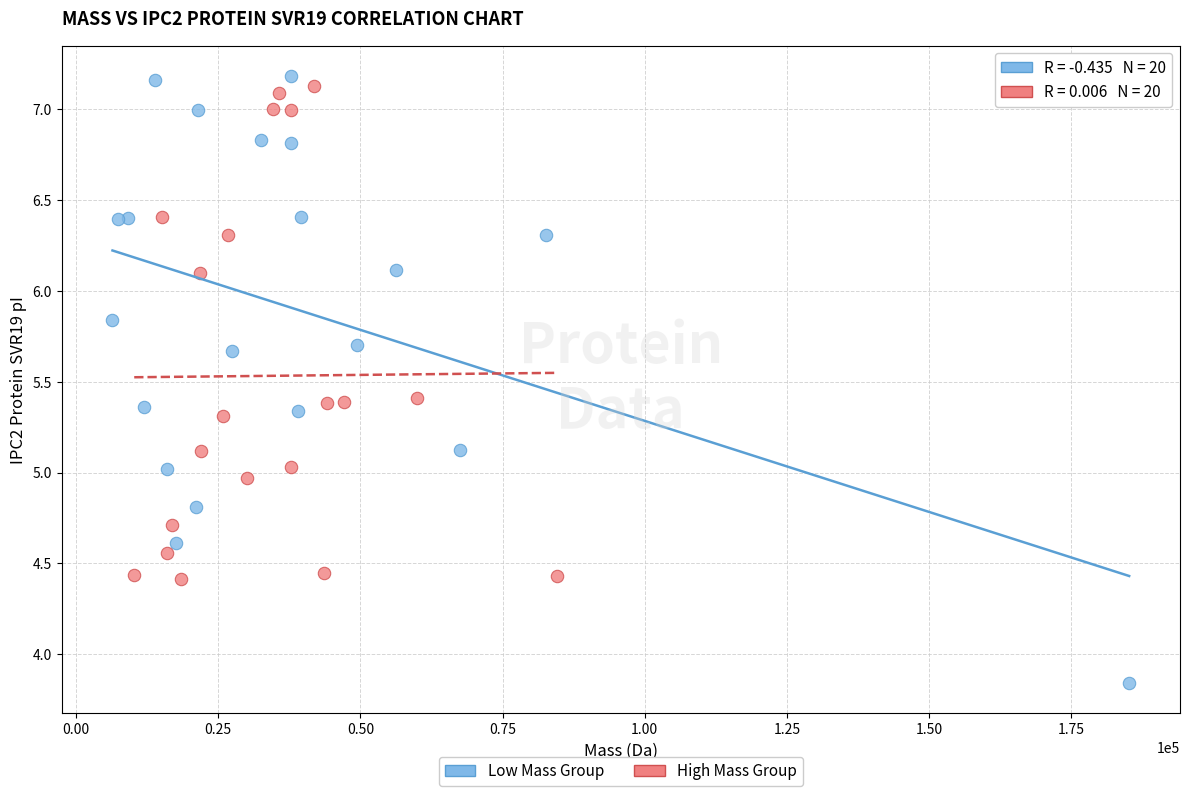

Which series contains the highest Y value?

Low Mass Group